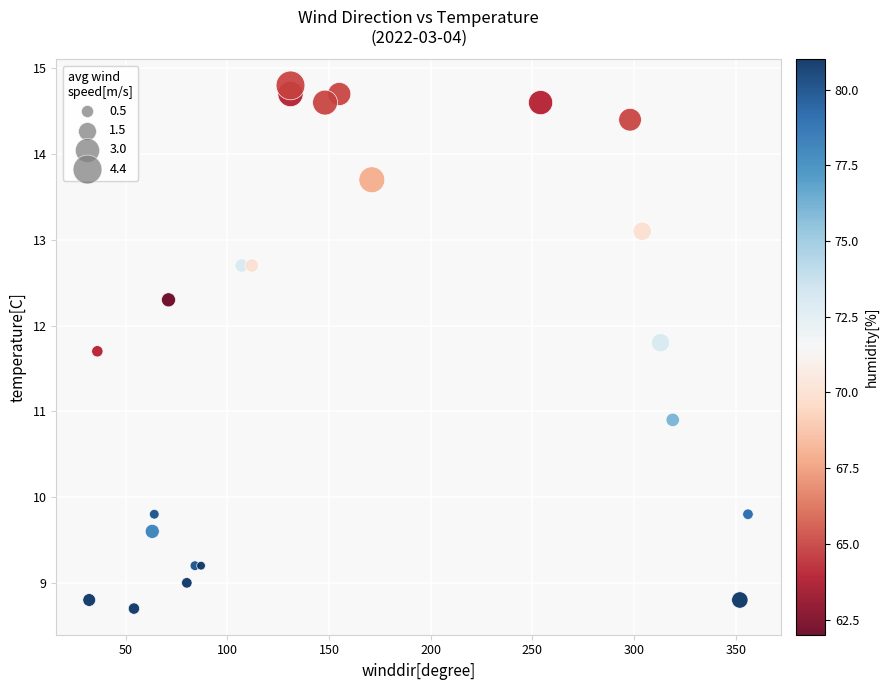

What Y value in the scatter plot is closest to 11?

10.9